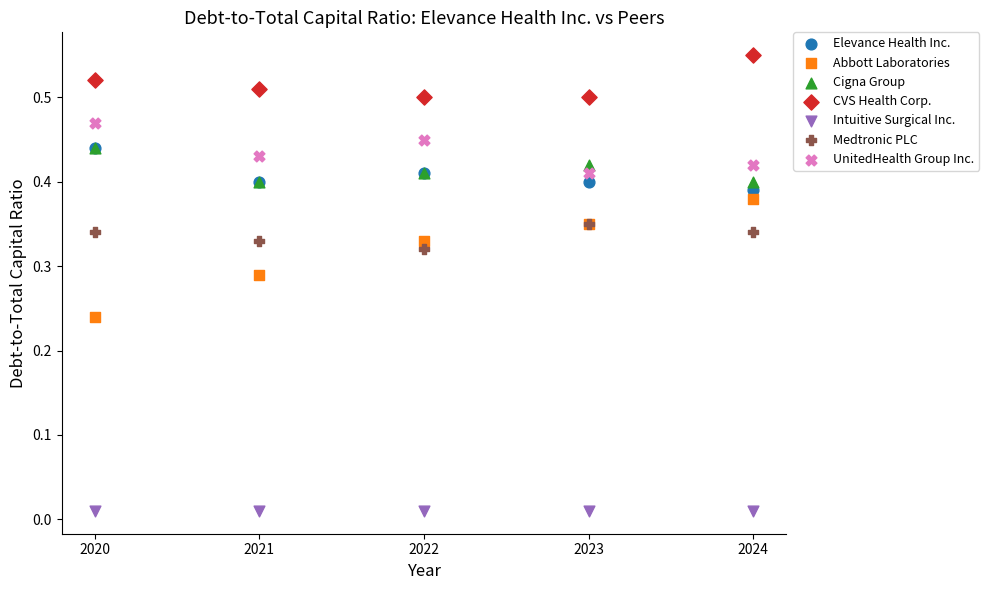

Which series reaches the minimum Y coordinate?

Intuitive Surgical Inc.